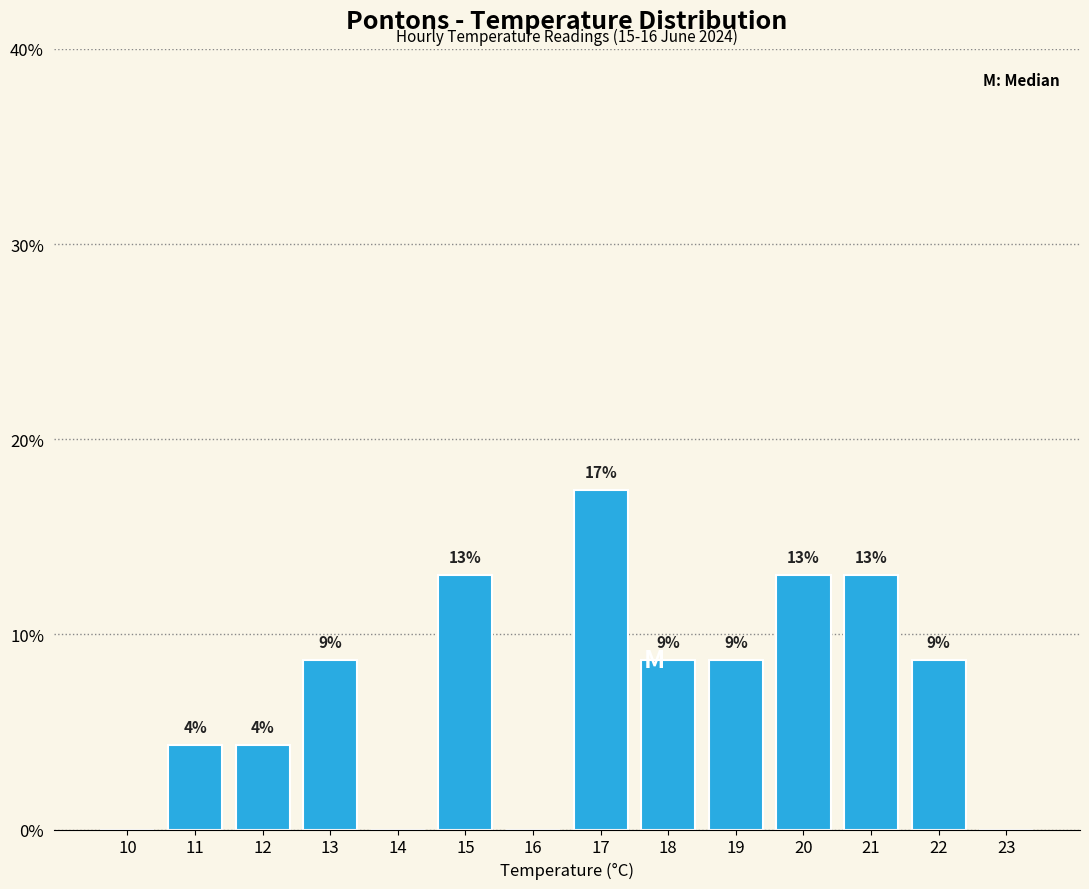

Are the bars horizontal?

No